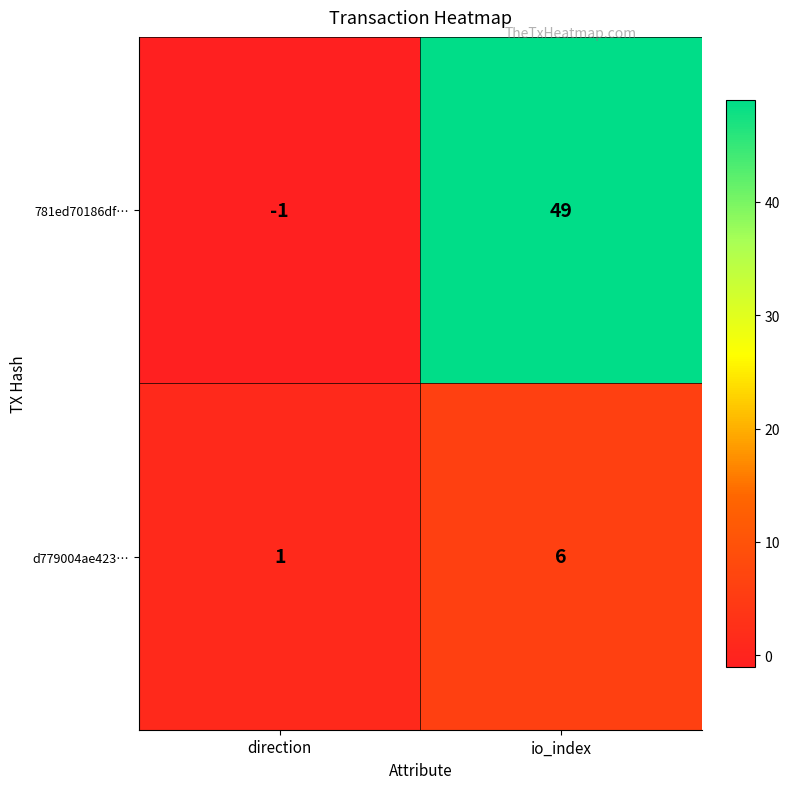

Rank the series by their average value, from lowest to highest.

d779004ae423…, 781ed70186df…